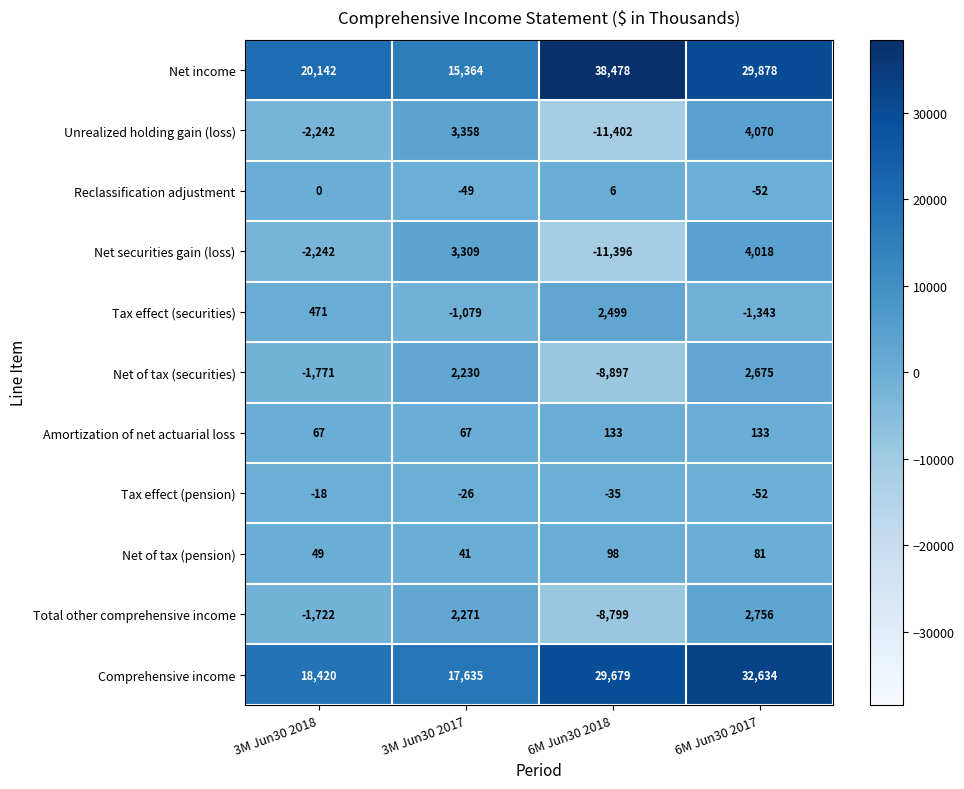

At which category does the chart reach its minimum across all series?

6M Jun30 2018